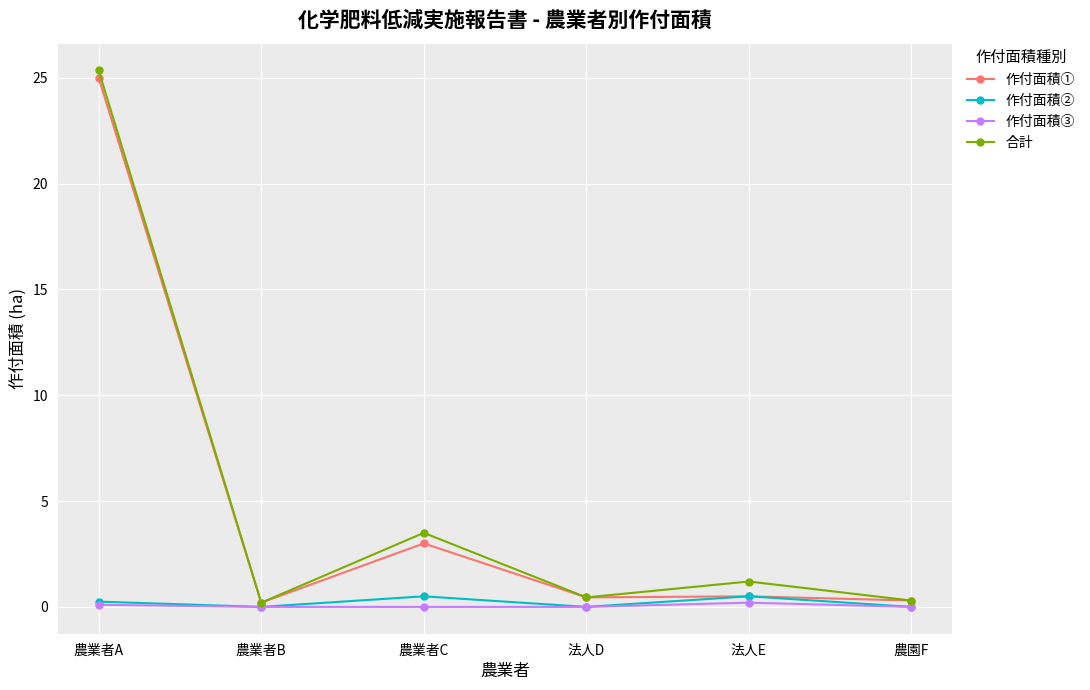

At which category is the sum across all series the highest?

農業者A